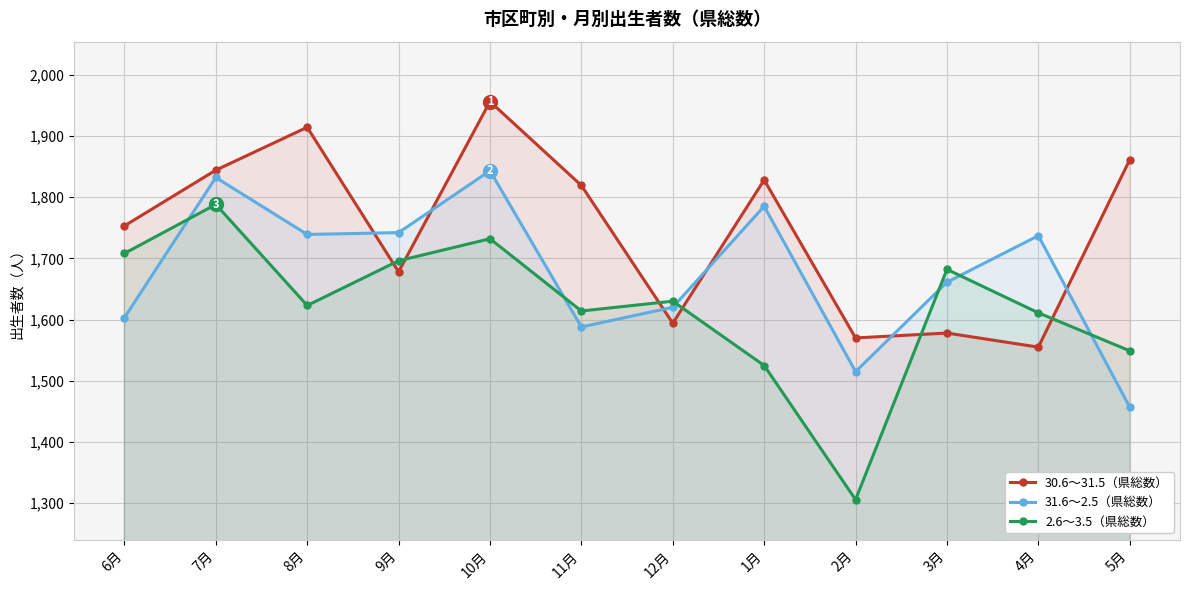

Reading left to right, list all the values displayed in this chart.

30.6～31.5（県総数）: 1753	1844	1914	1678	1956	1819	1594	1828	1570	1578	1555	1861
31.6～2.5（県総数）: 1603	1832	1739	1742	1843	1588	1620	1785	1515	1661	1737	1457
2.6～3.5（県総数）: 1708	1788	1623	1696	1732	1614	1630	1525	1306	1682	1611	1549